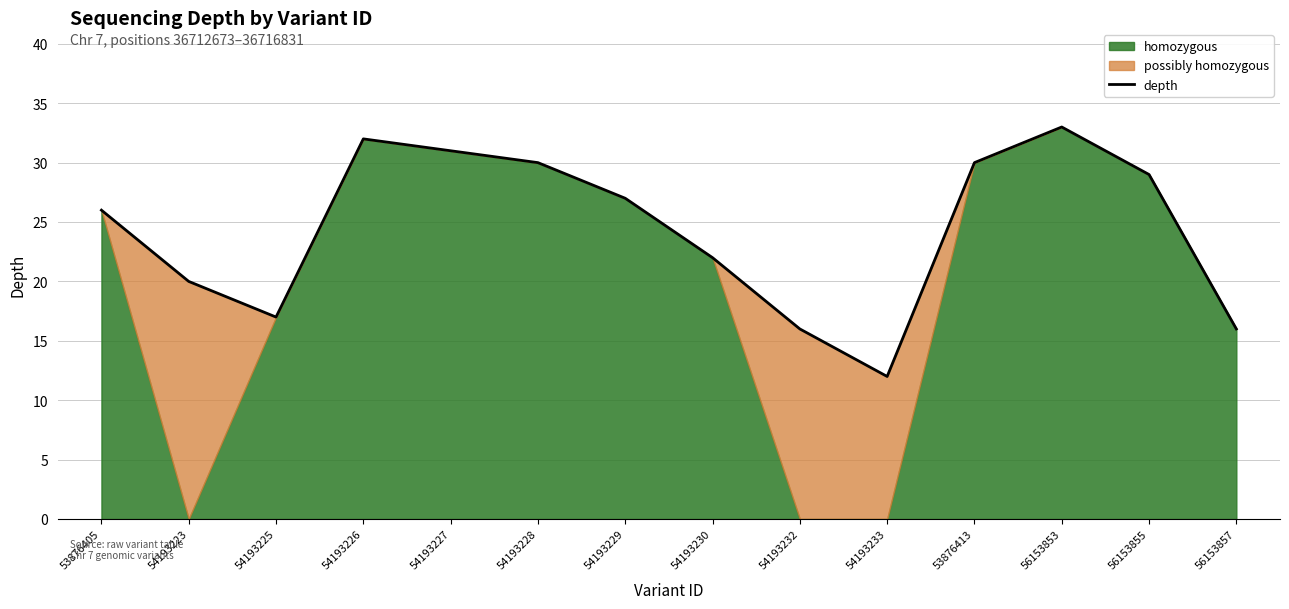

What is the label of the 9th point from the left?

54193232